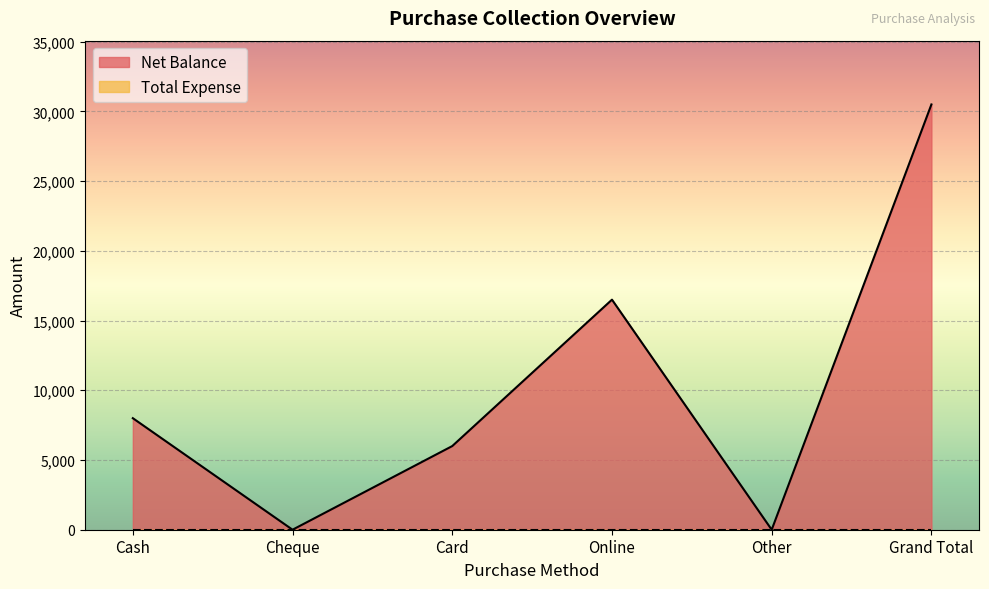

Reading left to right, list all the values displayed in this chart.

Cash=8000	Cheque=0	Card=6000	Online=16500	Other=0	Grand Total=30500